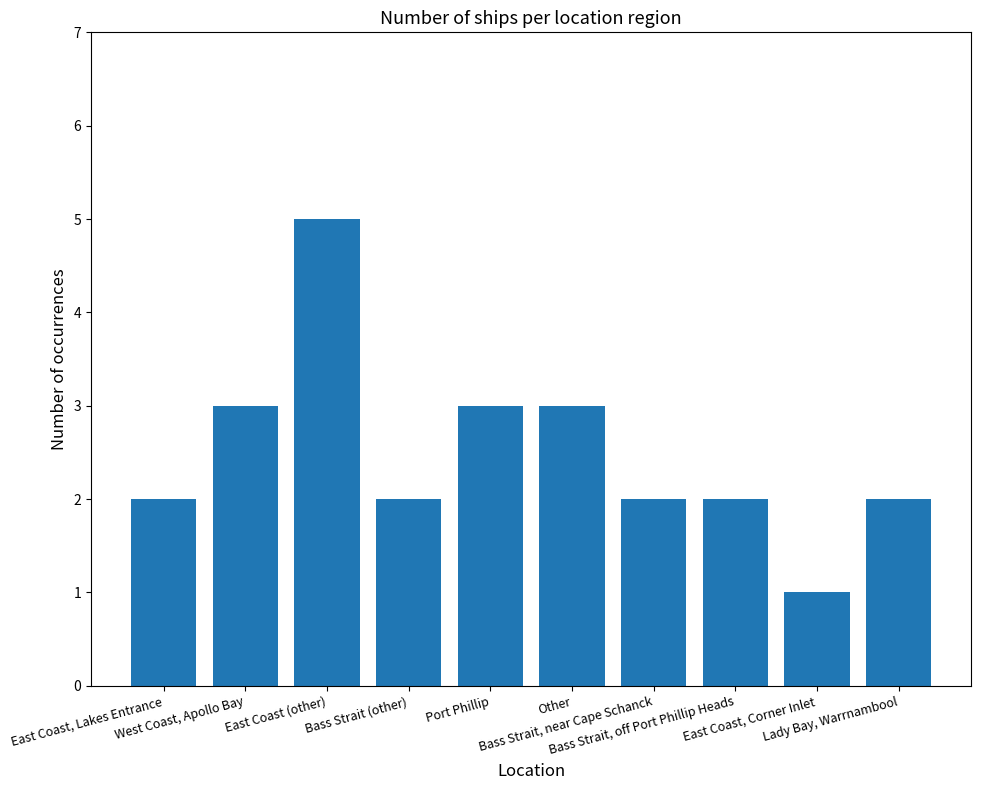

How many distinct data groups are displayed?

1